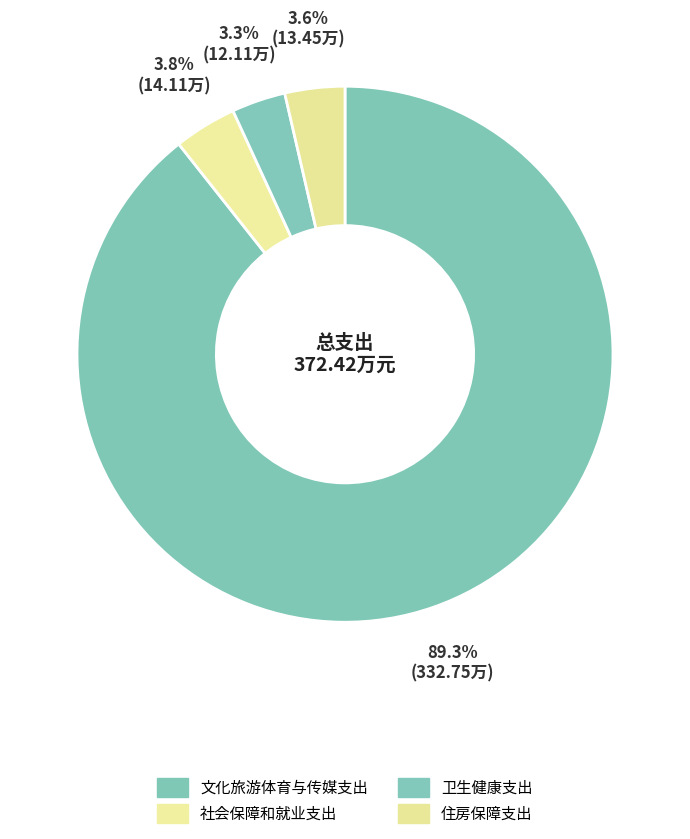

Which category has the smallest portion of the pie?

卫生健康支出